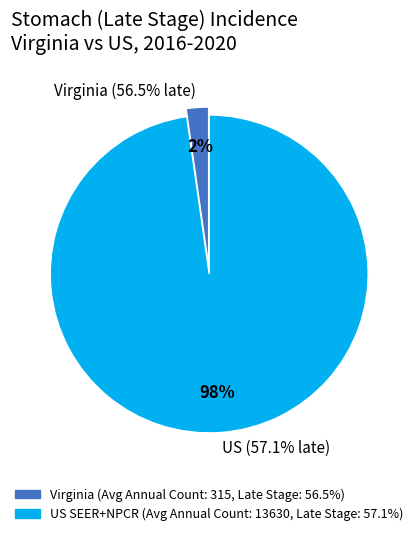

Approximately how many times larger is the value at US (SEER+NPCR) compared to Virginia?

43.3